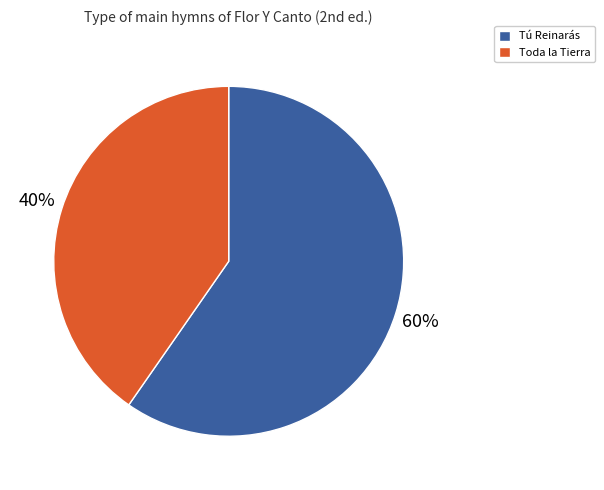

Which category has the smallest portion of the pie?

Toda la Tierra